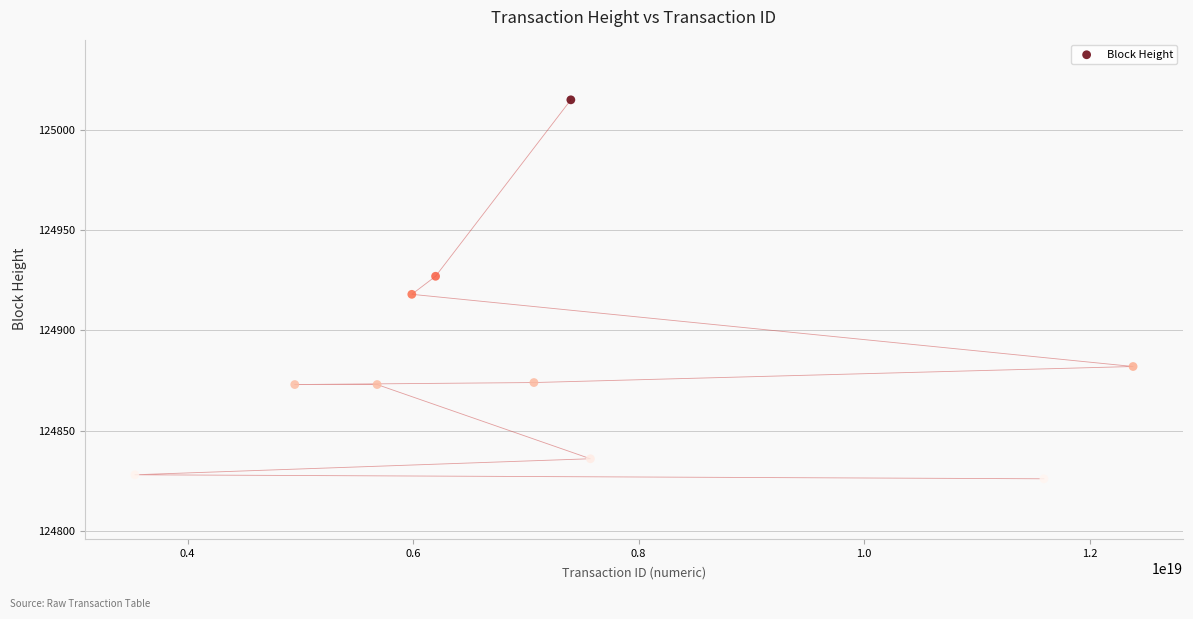

What is the range of X values (max minus min)?

8854792117512628224